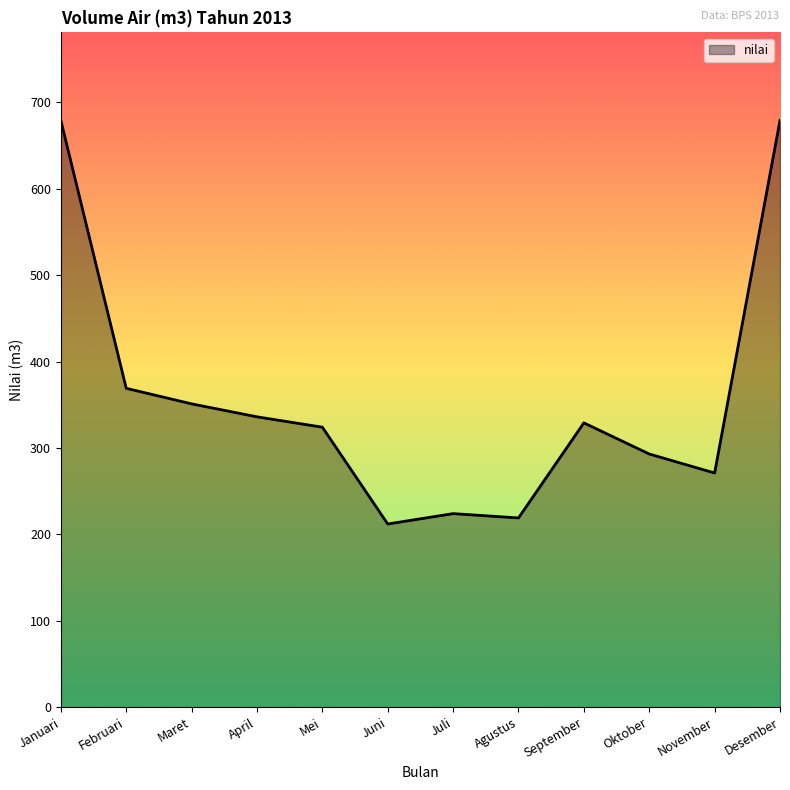

At which label does the data first exceed 329?

Januari